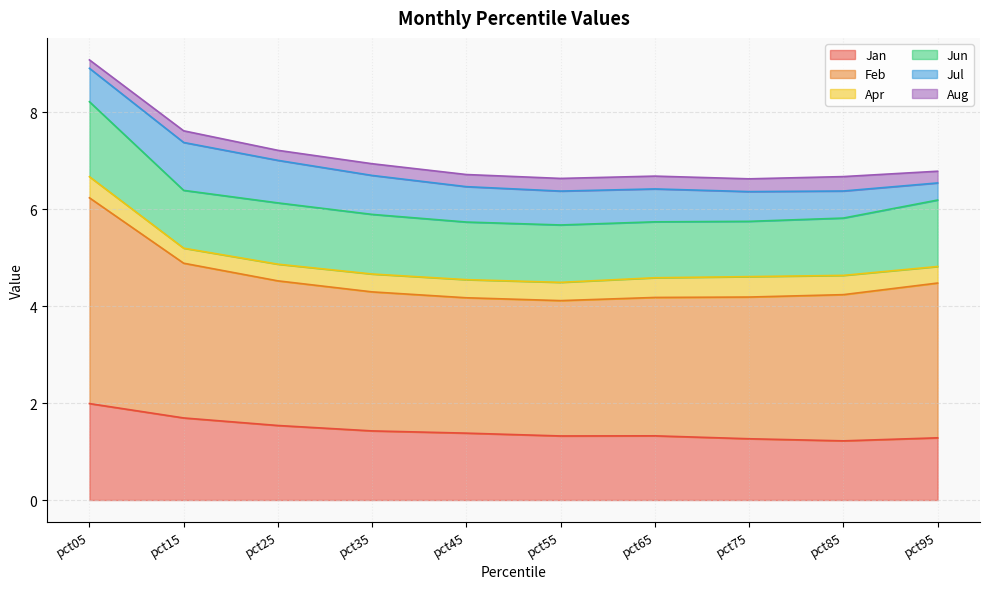

How many data points does each series have?

10